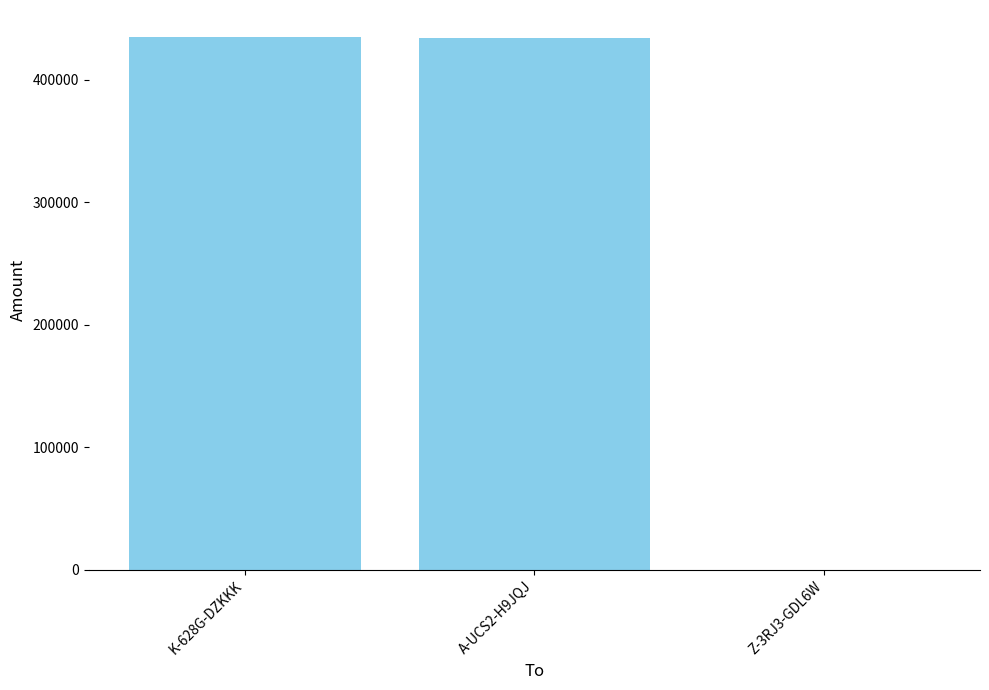

Are the bars grouped side by side (vs. stacked)?

No